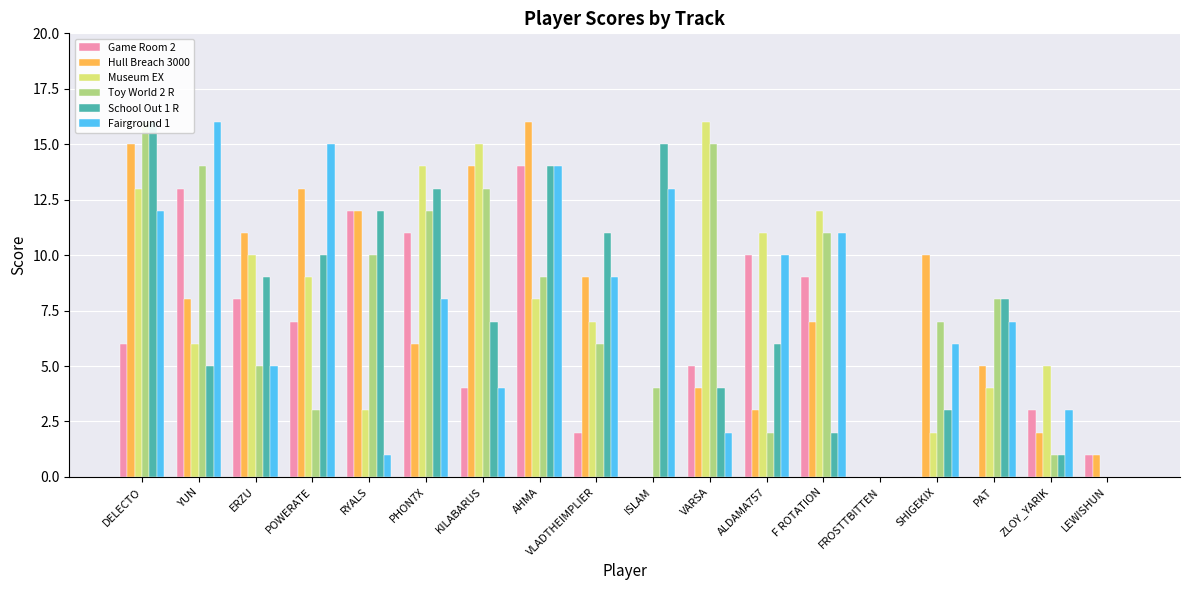

At which label does Fairground 1 reach its minimum?

FROSTTBITTEN